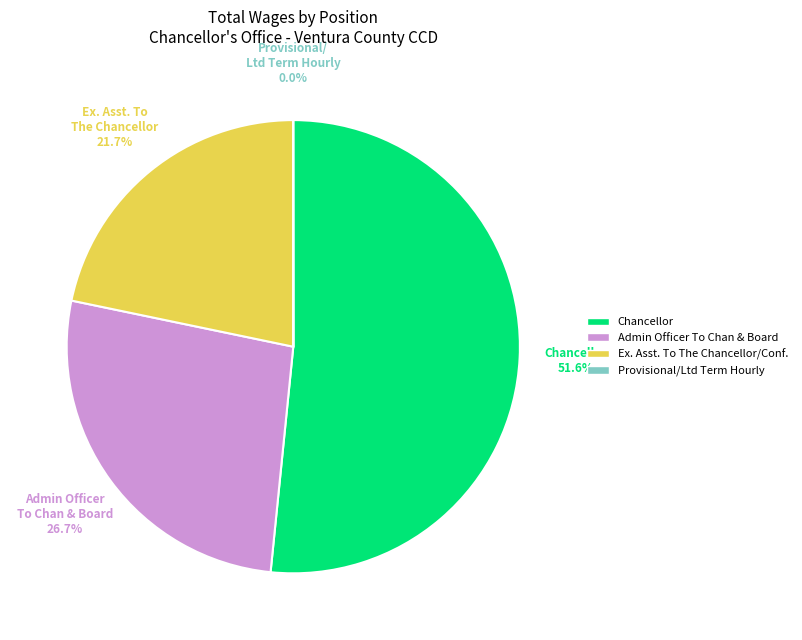

To the nearest percent, what is the difference between the Admin Officer To Chan & Board and Ex. Asst. To The Chancellor/Conf. slice percentages?

5%